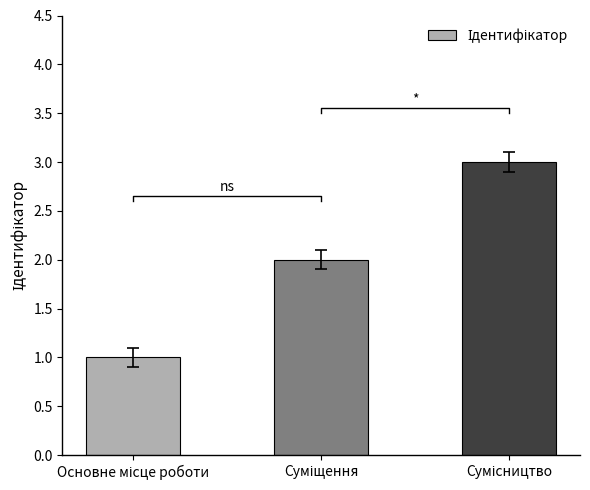

Reading right to left, list all the values displayed in this chart.

Сумісництво=3	Суміщення=2	Основне місце роботи=1